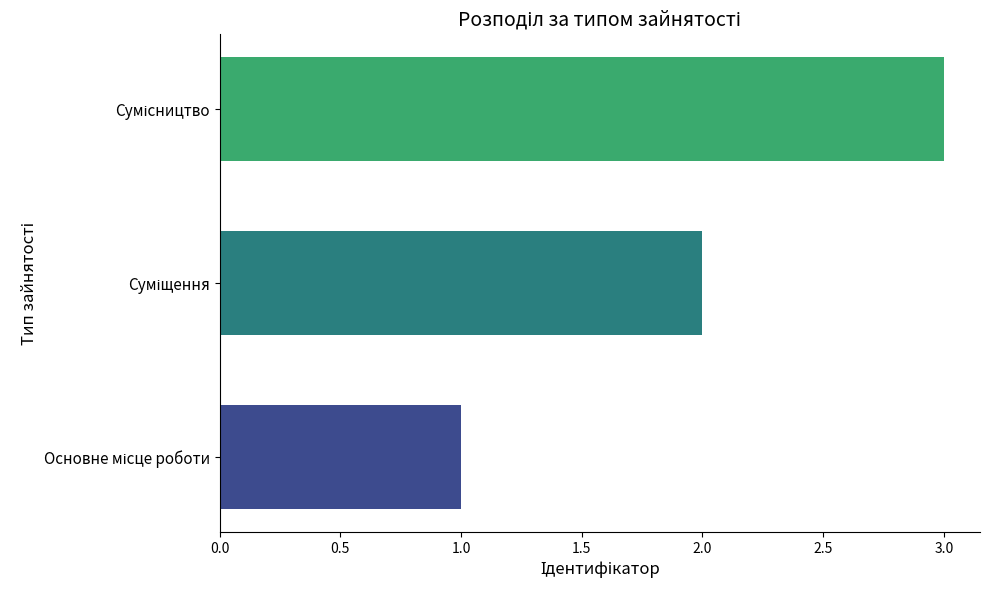

What is the difference between the maximum and minimum values?

2